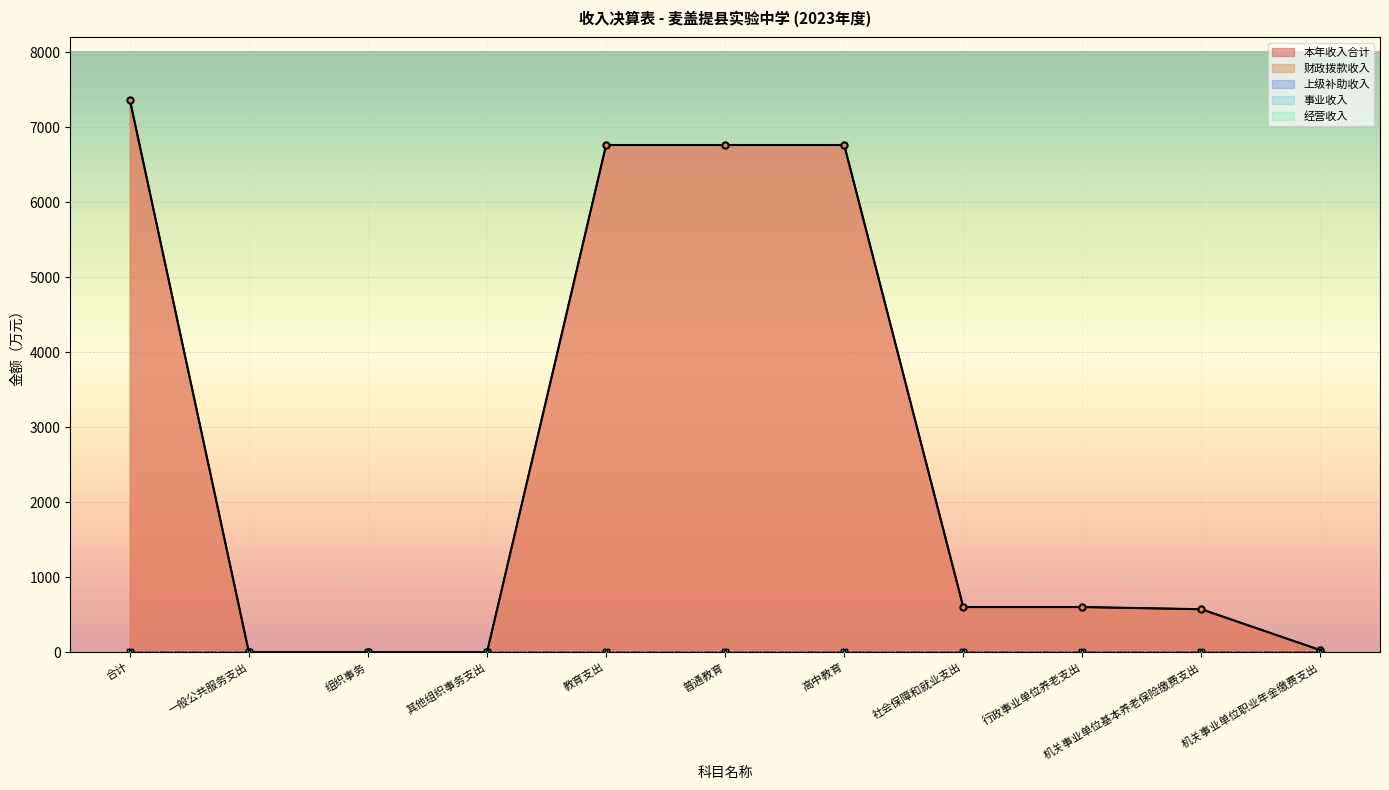

What is the value of the 财政拨款收入 point at the 6th from the left?

6764.7